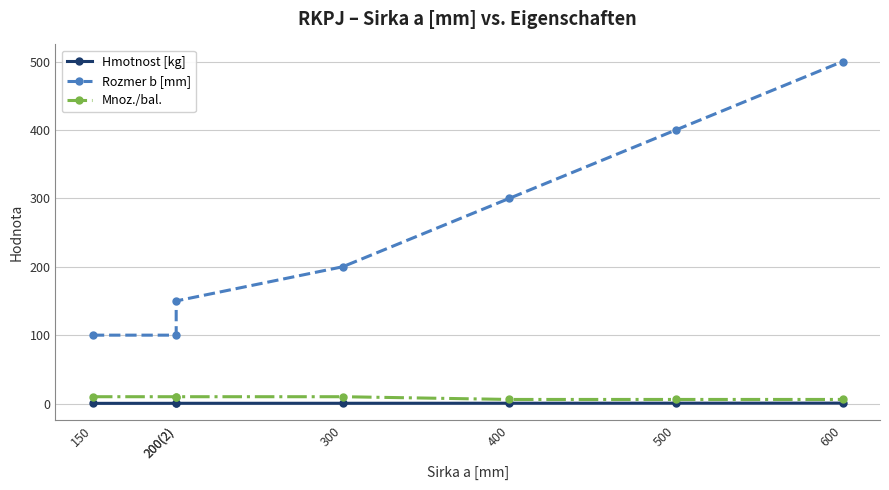

What are all the series names shown in the legend?

Hmotnost [kg], Rozmer b [mm], Mnoz./bal.